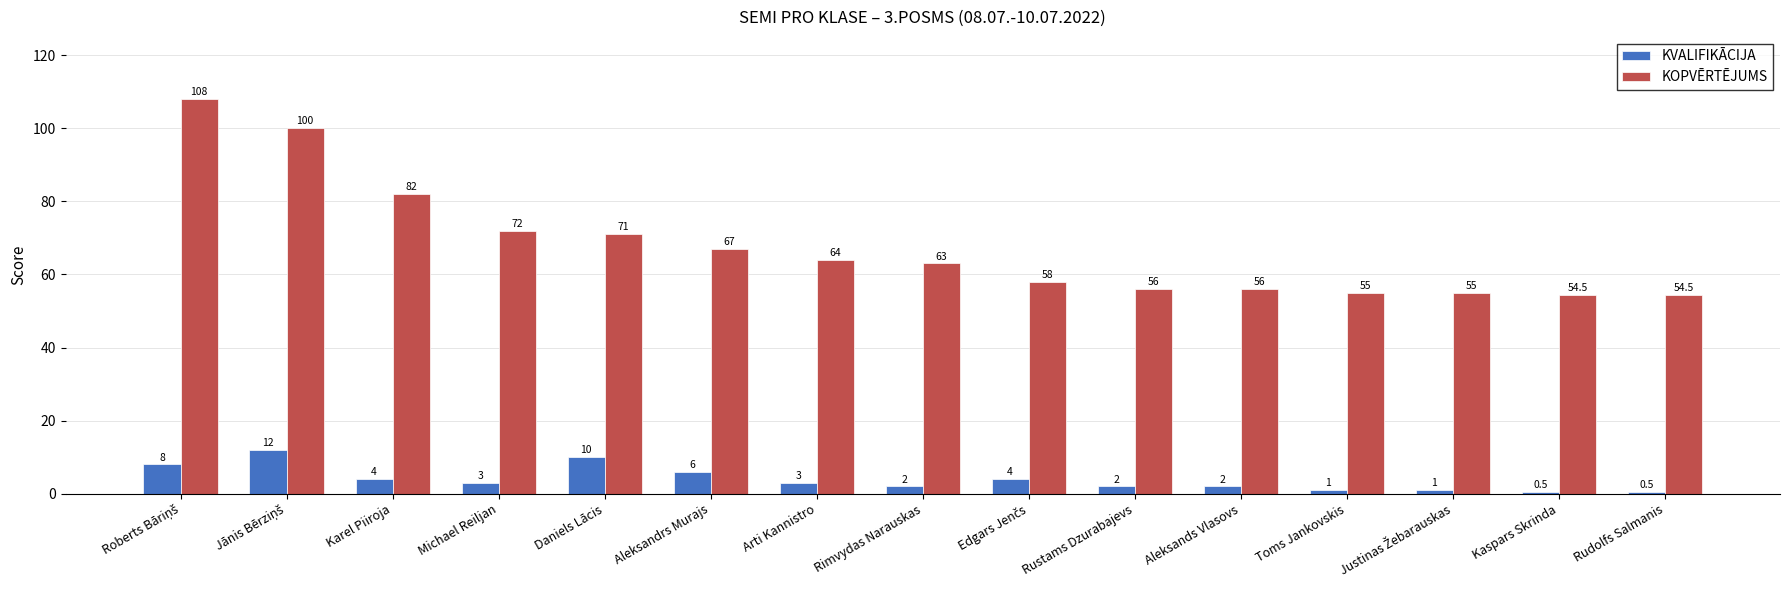

What is the total value across all series at Aleksands Vlasovs?

58.0